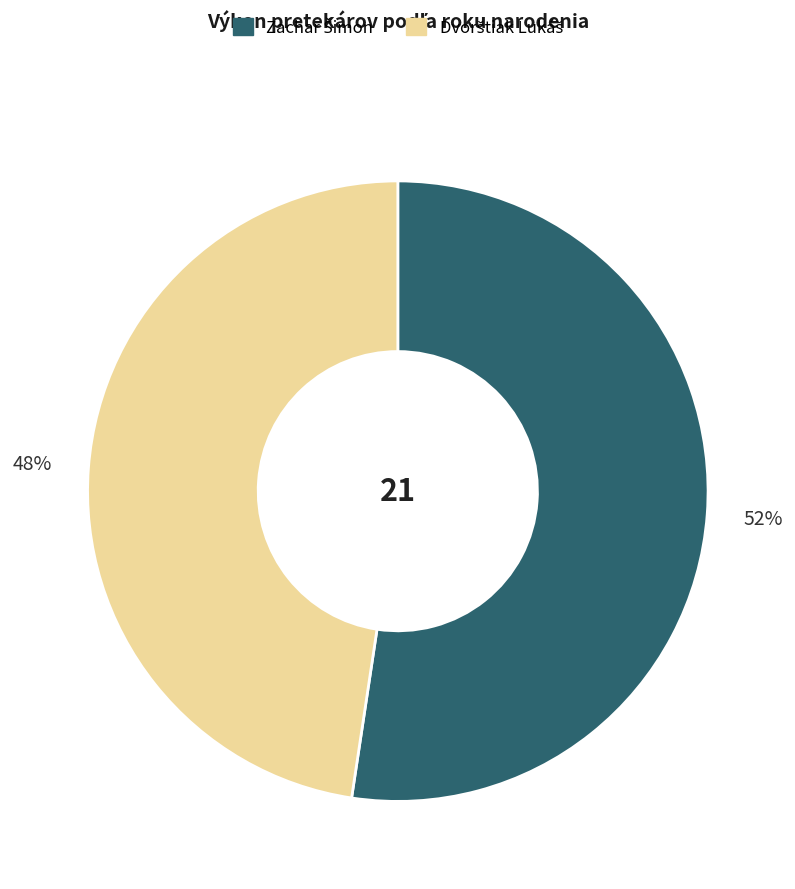

Is there a majority slice in this chart?

Yes